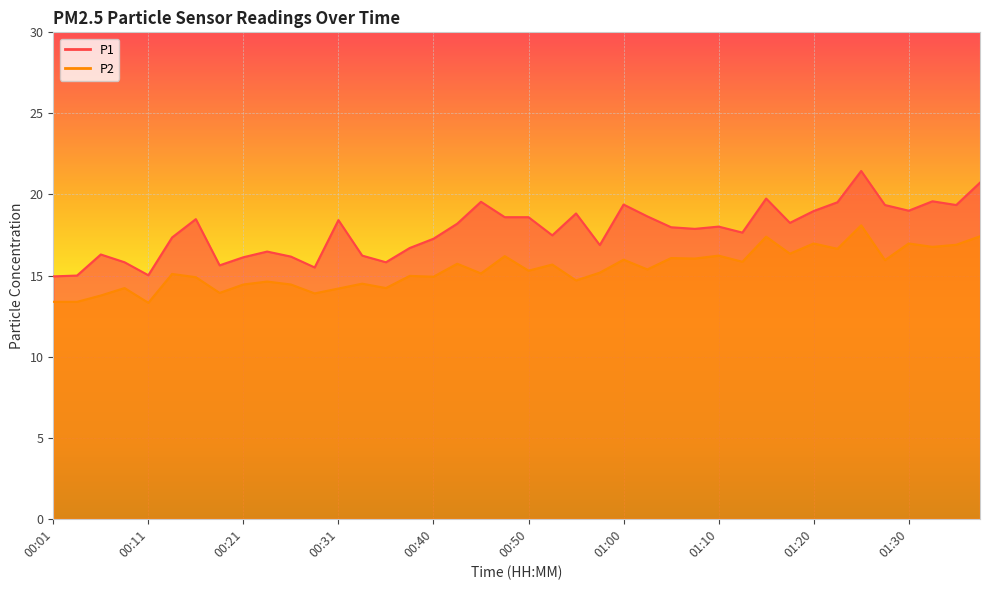

What is the total value across all series at 00:21?

30.6